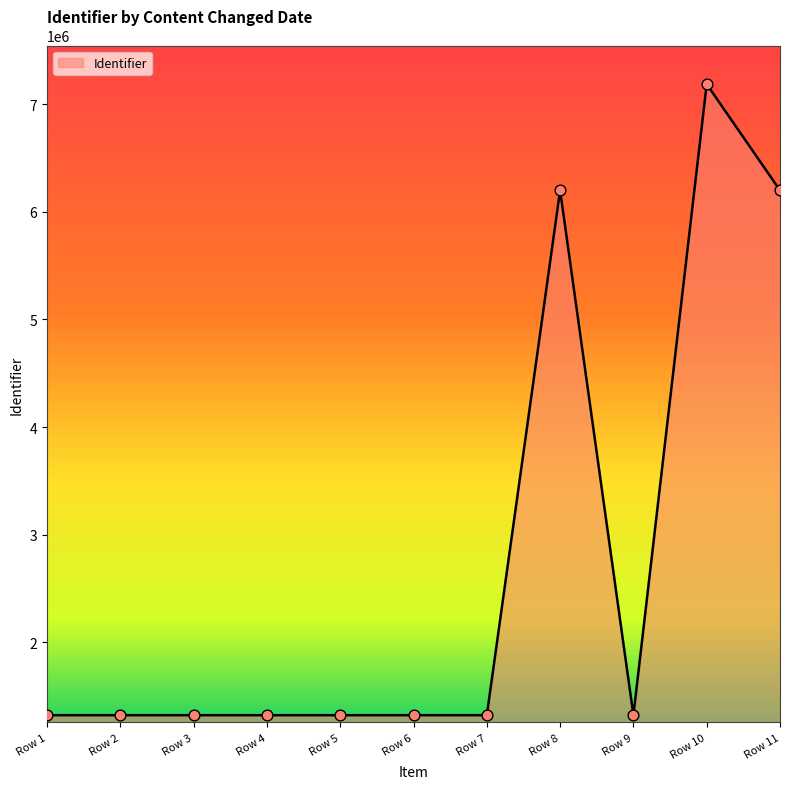

Between Row 10 and Row 3, which is larger?

Row 10